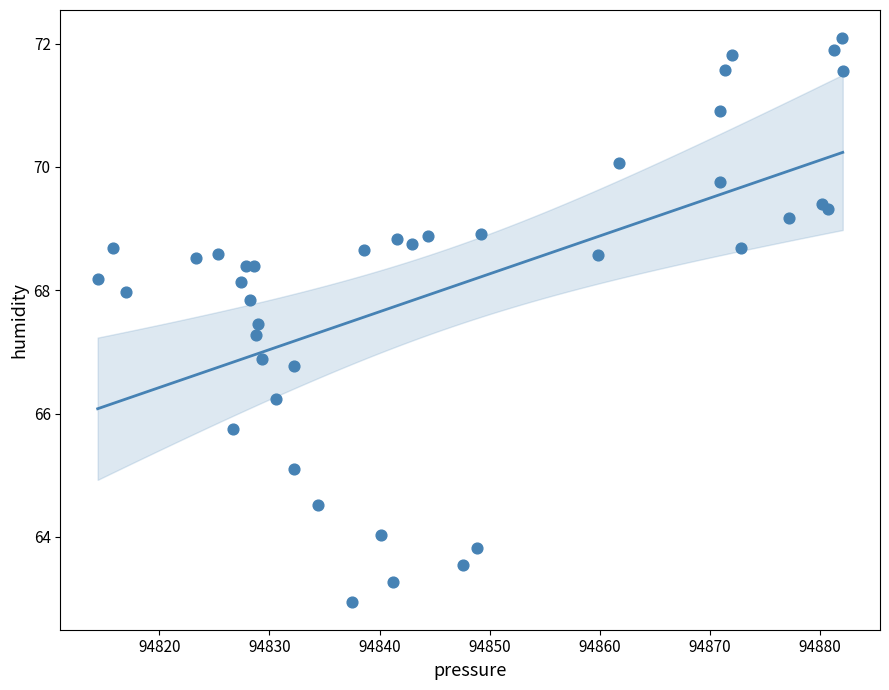

What Y value in the scatter plot is closest to 67?

66.9